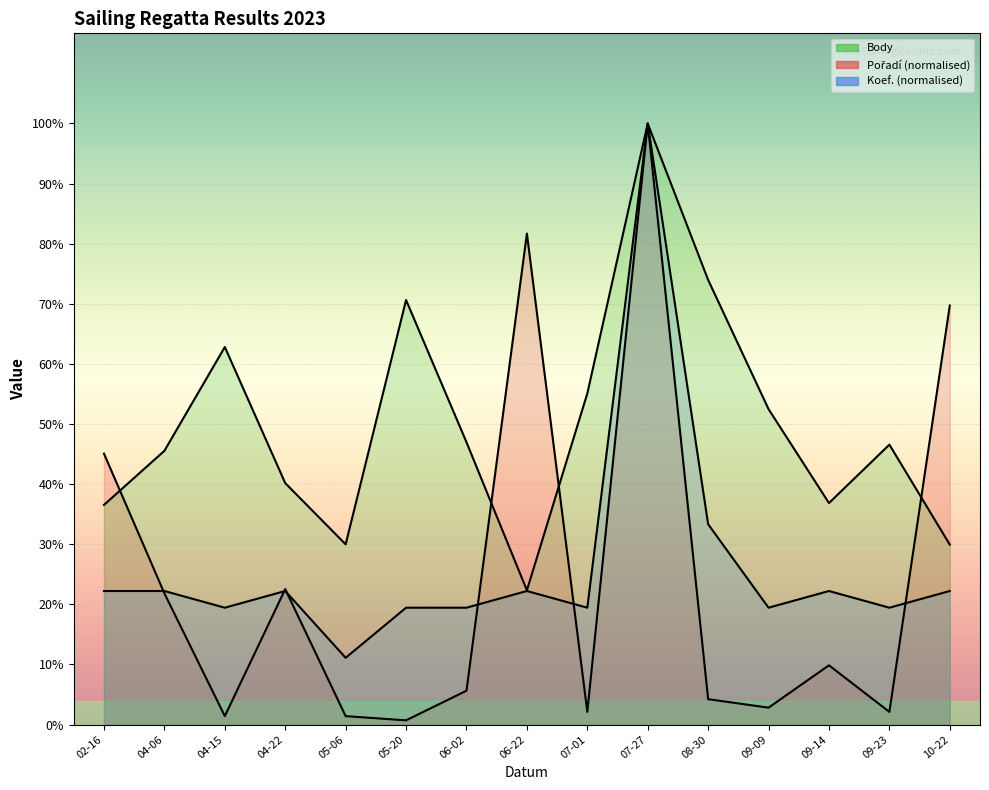

True or false: Body and Koef. intersect in this chart.

False